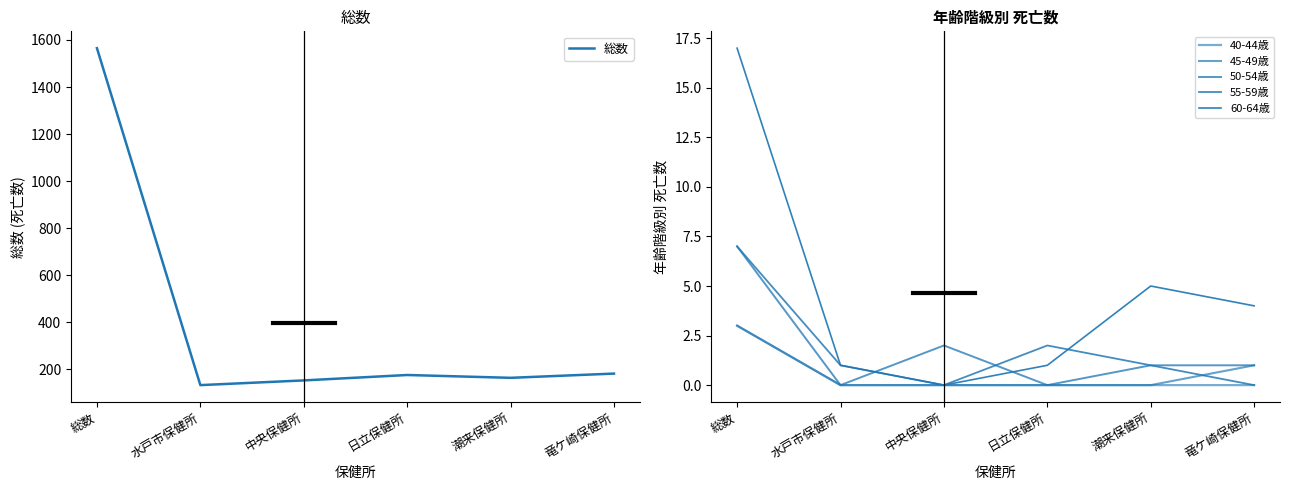

Which category has the lowest value in the 45-49歳 series?

水戸市保健所